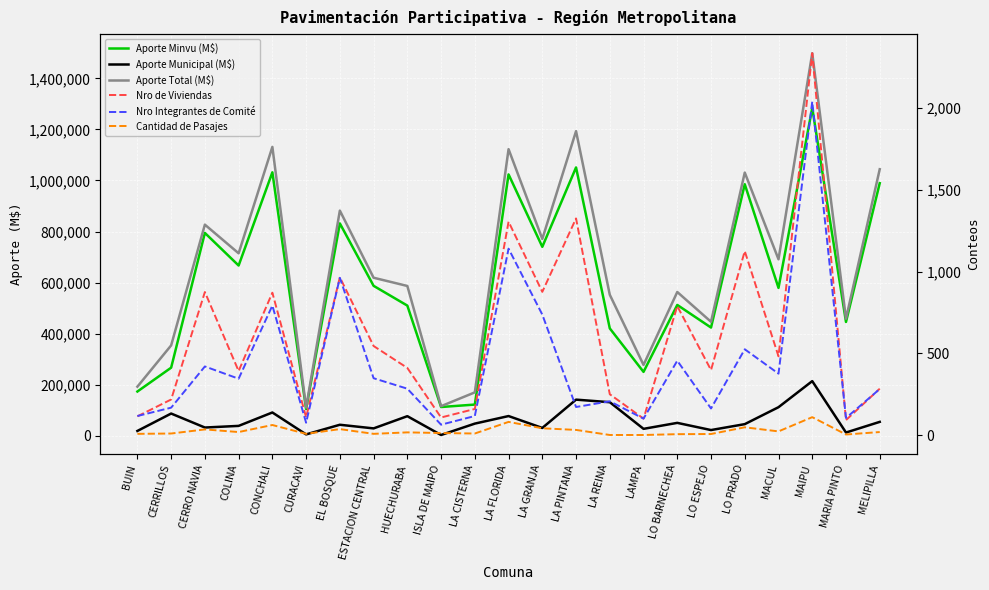

The value of Aporte Total (M$) at CERRILLOS is 111322. True or false?

False